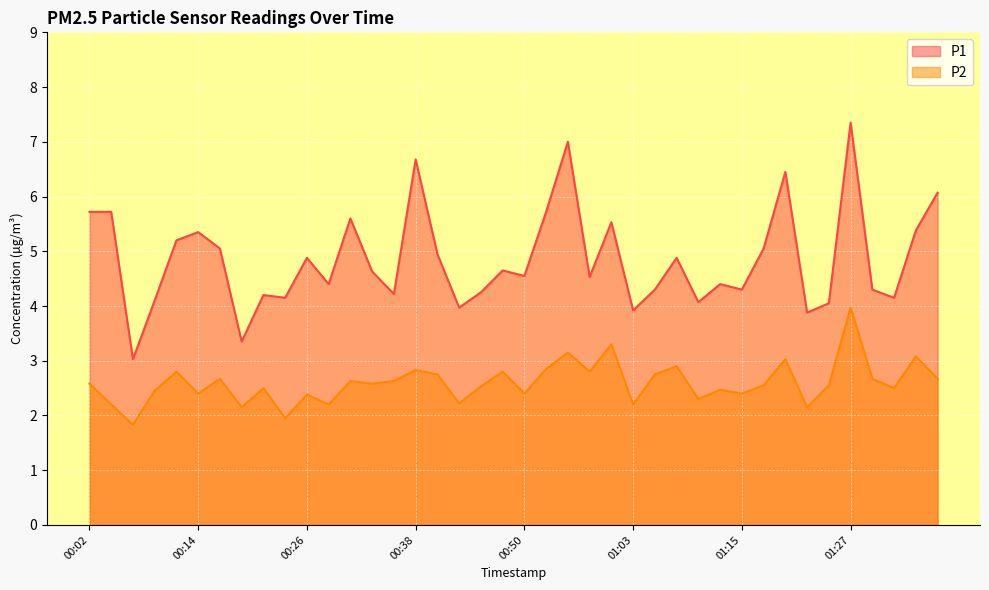

How many interior local peaks does the P2 series have?

14